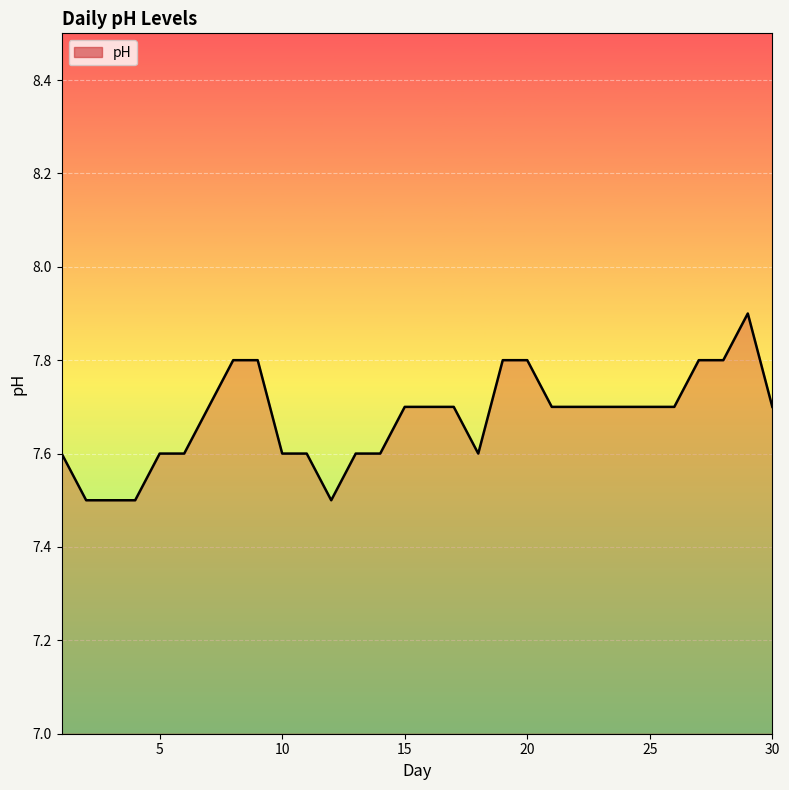

What is the minimum value shown in the chart?

7.5